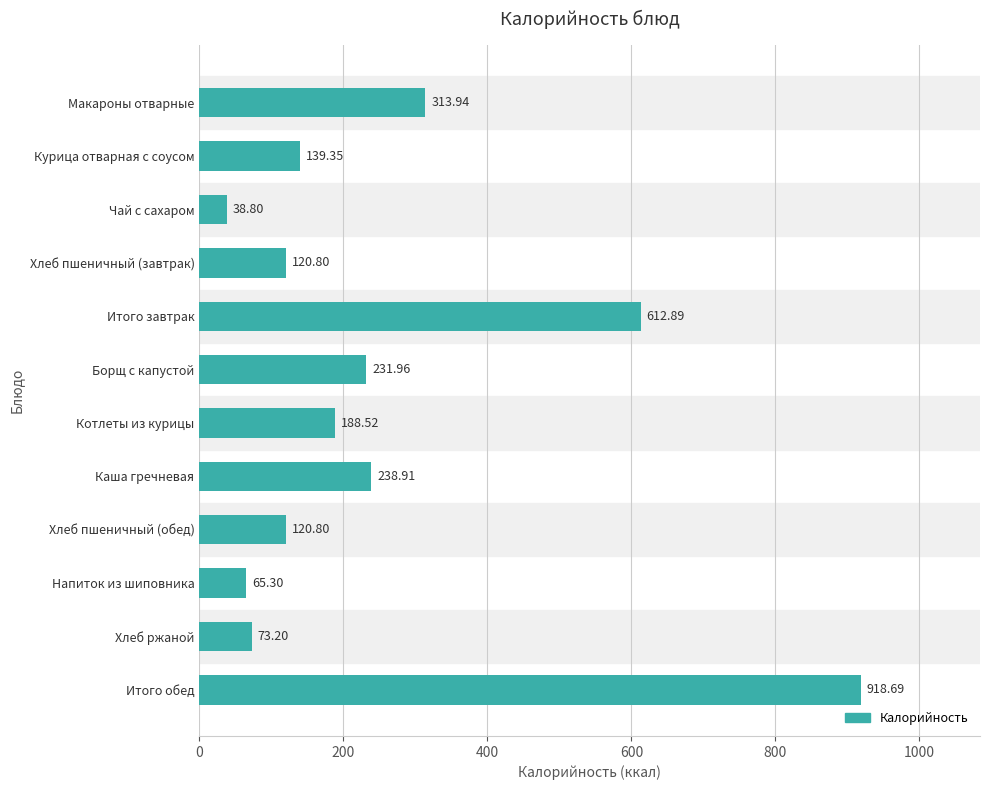

What is the label of the 12th bar from the top?

Итого обед